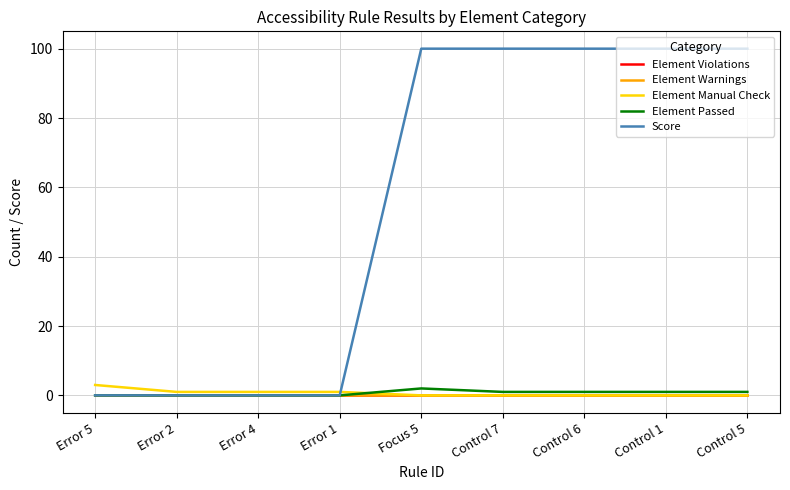

At how many categories does at least one series exceed 0?

9